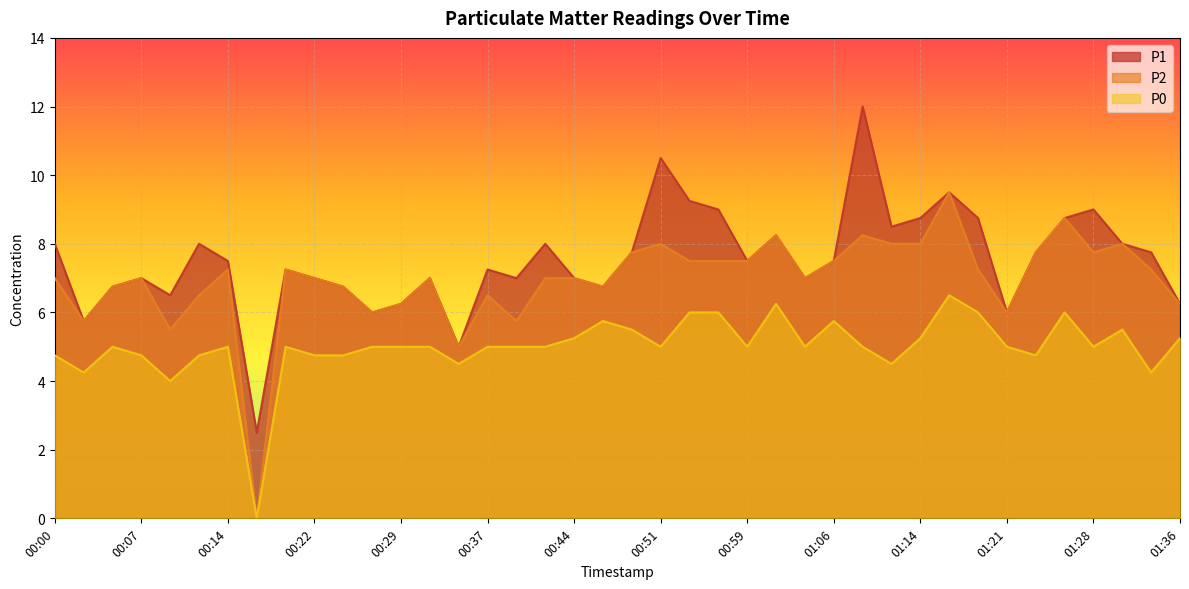

Between 00:29 and 01:33, which series saw the biggest shift?

P1